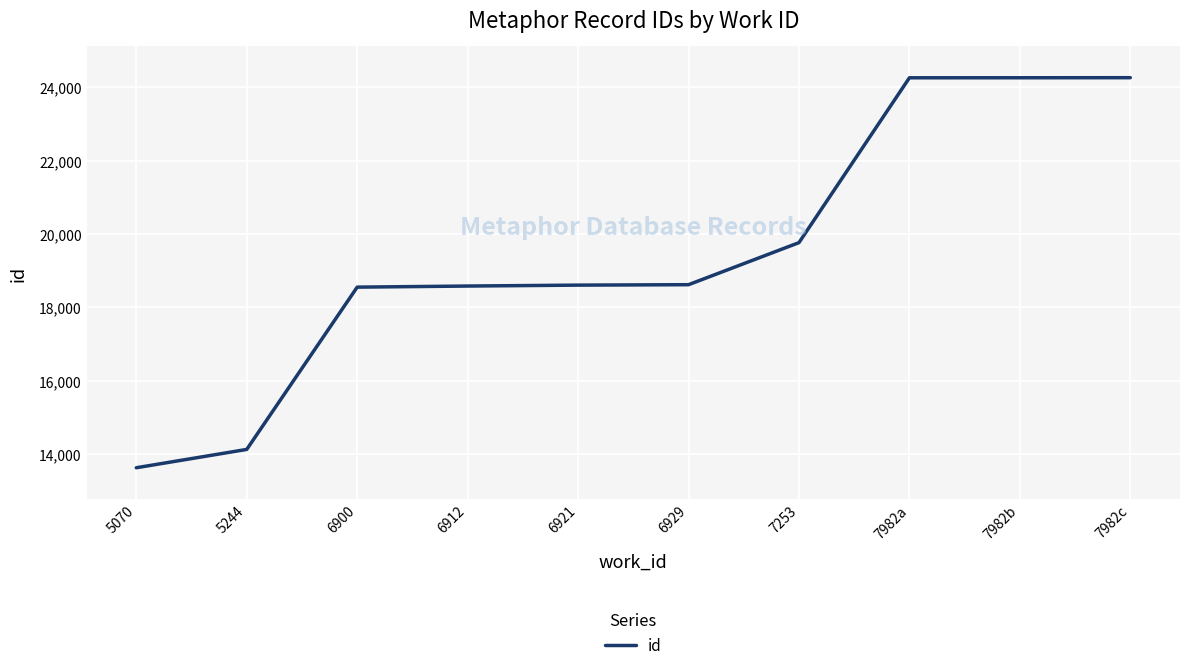

Which category has the lowest value across all series?

5070